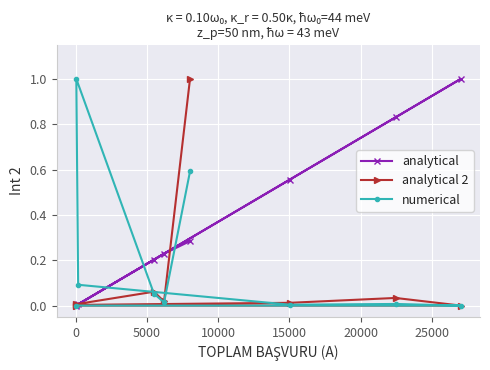

What is the highest value of the numerical series?

1.0